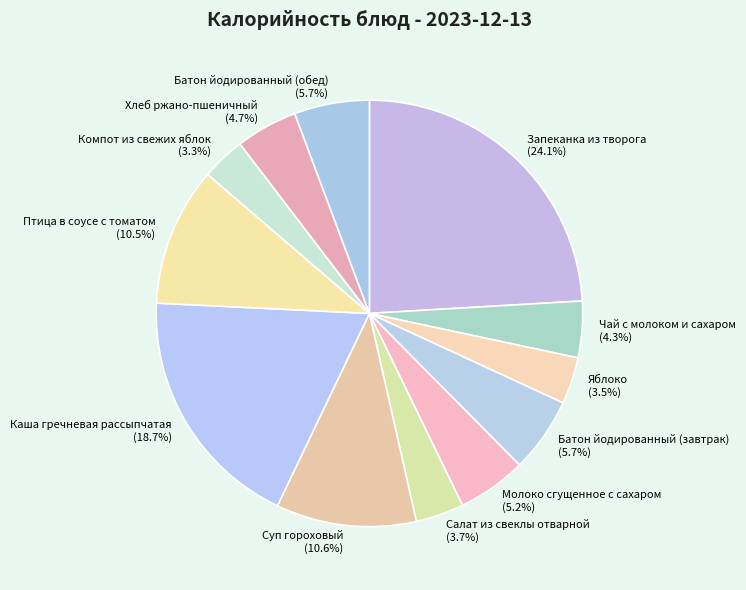

How many slices are in this pie chart?

12